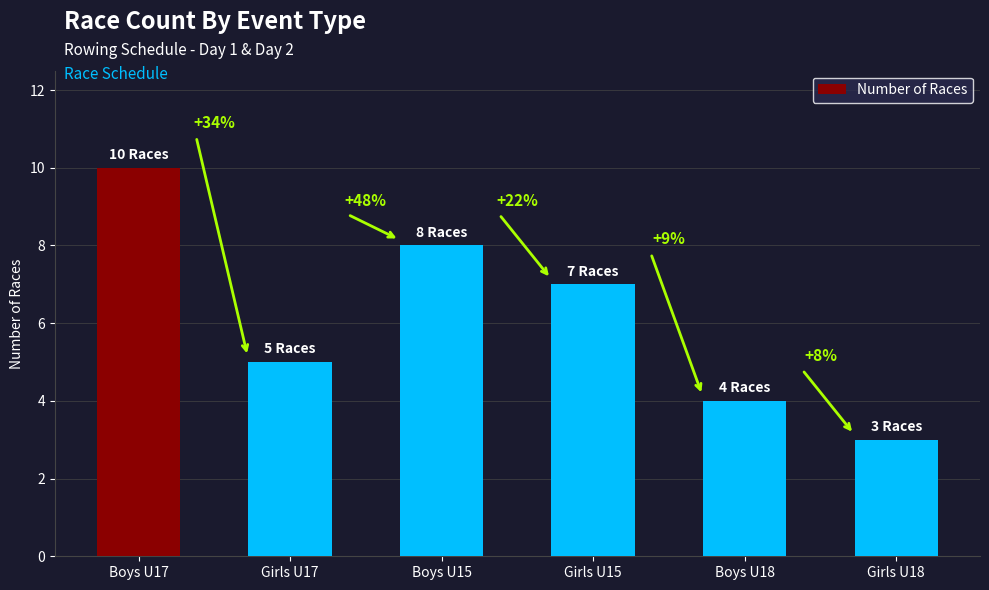

How many bars are there in total?

6